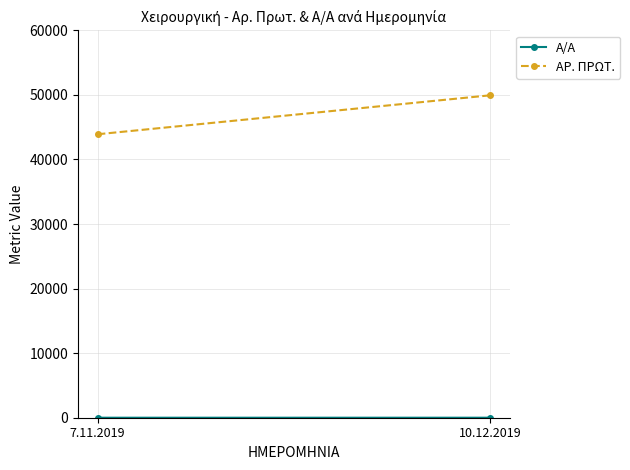

Reading right to left, extract all data points from this chart.

Α/Α: 2	1
ΑΡ. ΠΡΩΤ.: 49938	43904